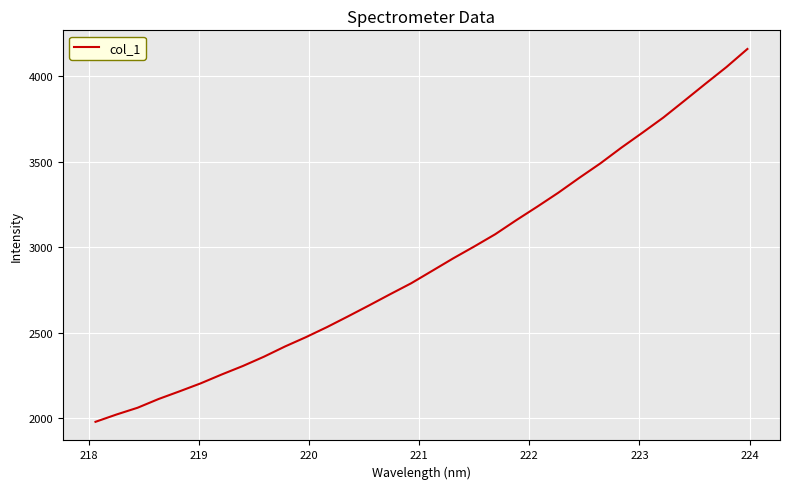

What is the minimum value shown in the chart?

1978.3